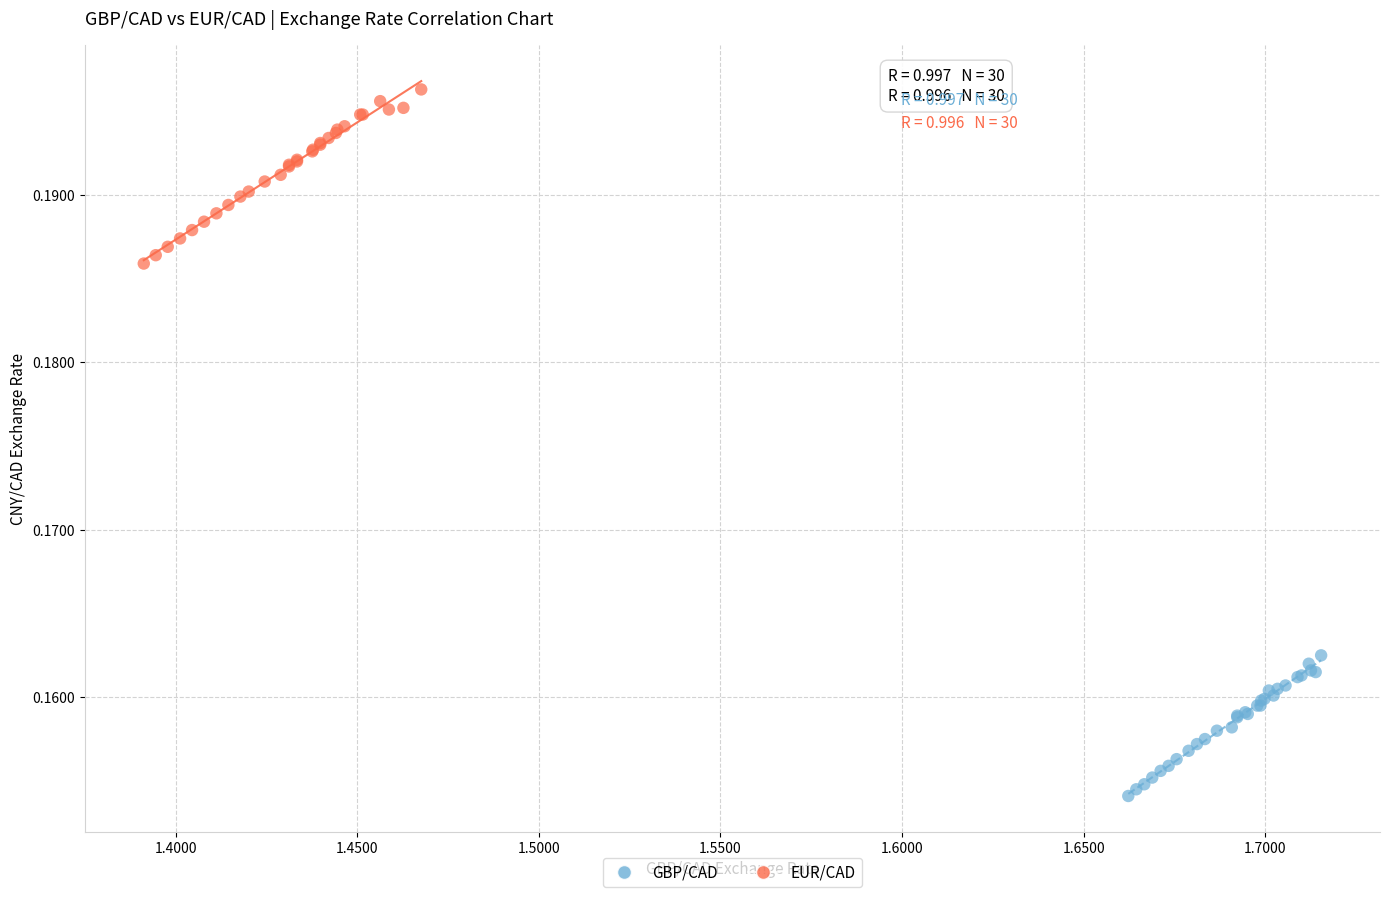

Which series reaches the maximum Y coordinate?

EUR/CAD